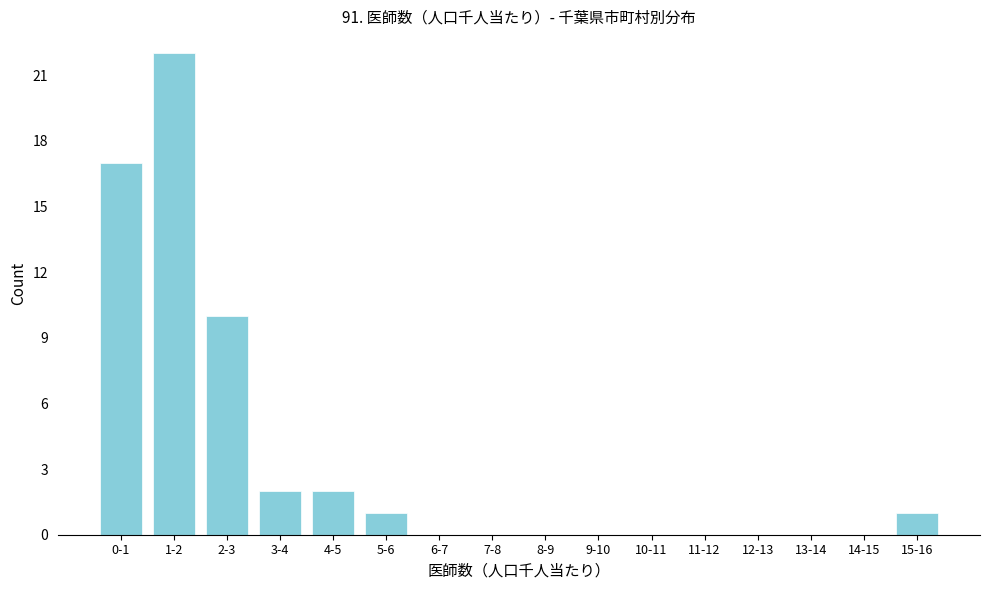

Reading left to right, transcribe all the data shown in this chart.

0-1=17	1-2=22	2-3=10	3-4=2	4-5=2	5-6=1	6-7=0	7-8=0	8-9=0	9-10=0	10-11=0	11-12=0	12-13=0	13-14=0	14-15=0	15-16=1